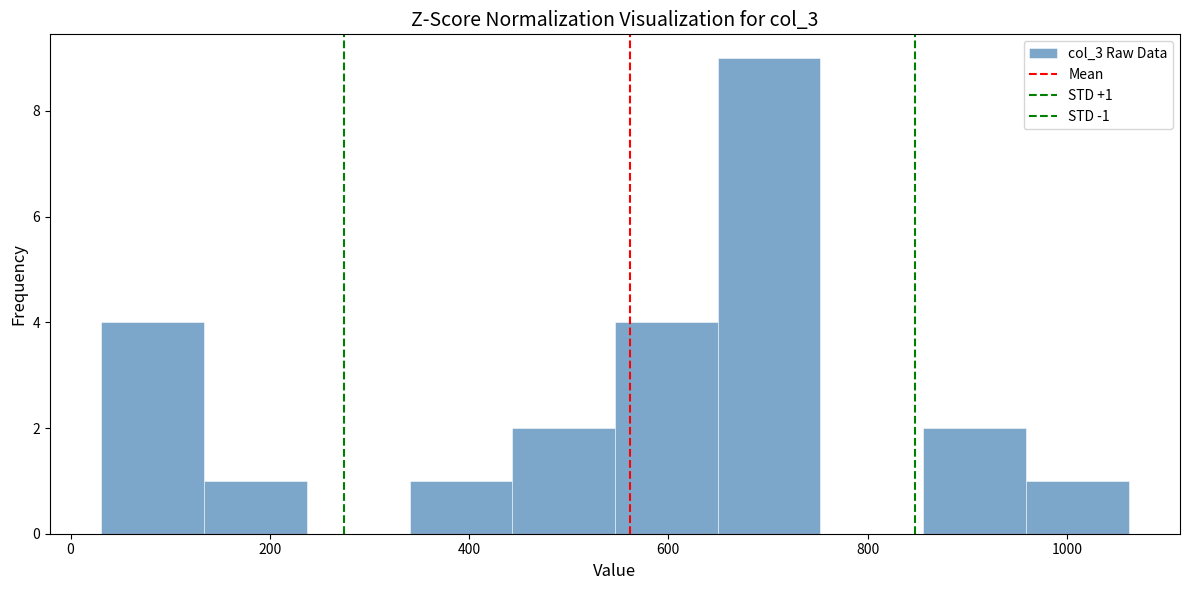

Over which range of the x-axis is the bar tallest?

640 to 760